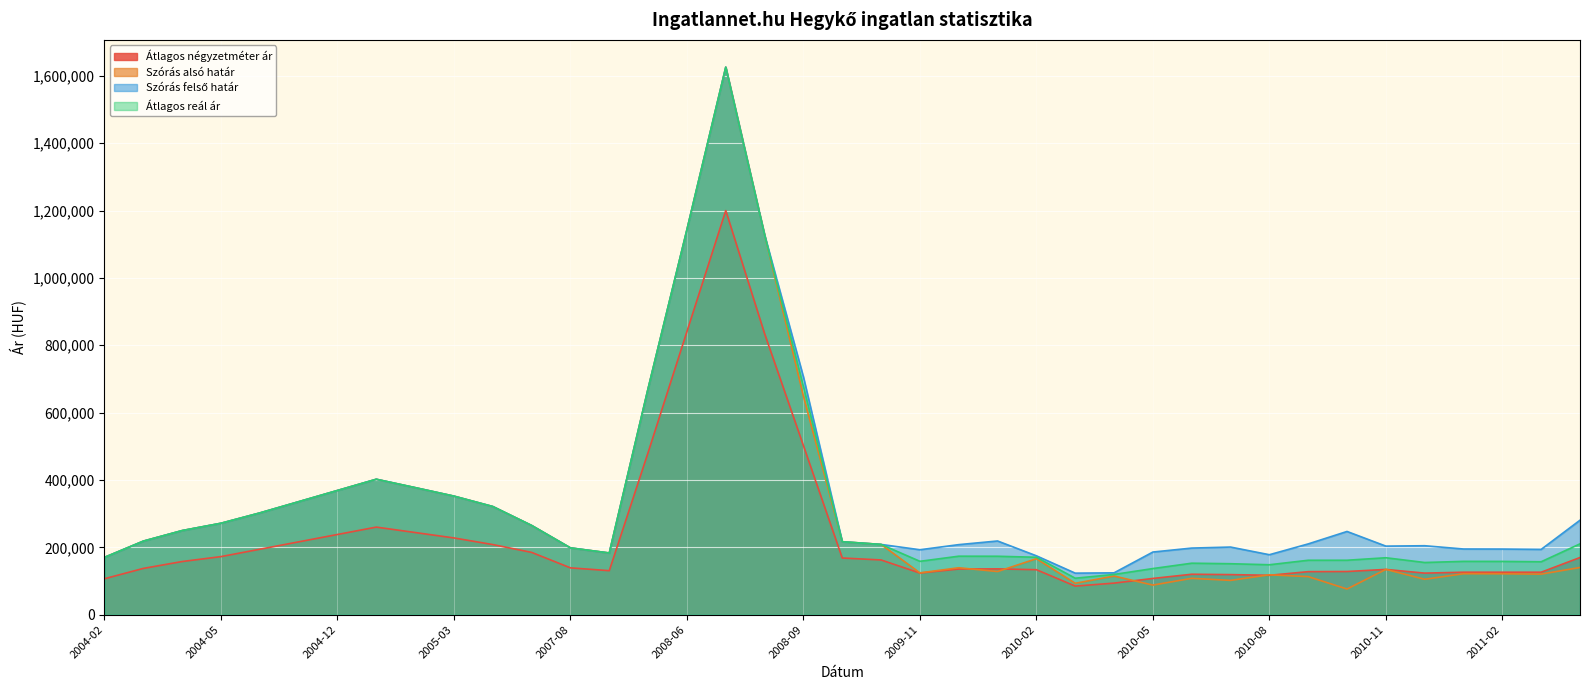

How many values in the Szórás felső határ series are below 216588?

19